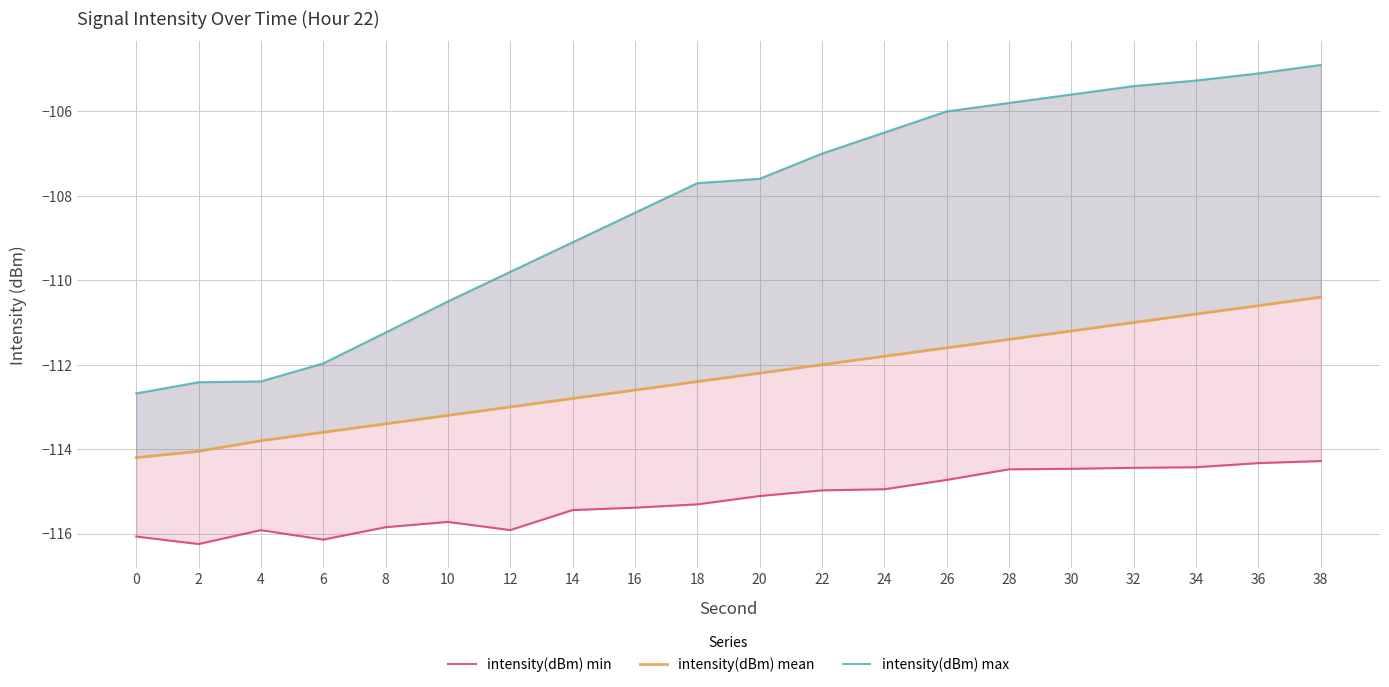

How many categories are shown in the chart?

20